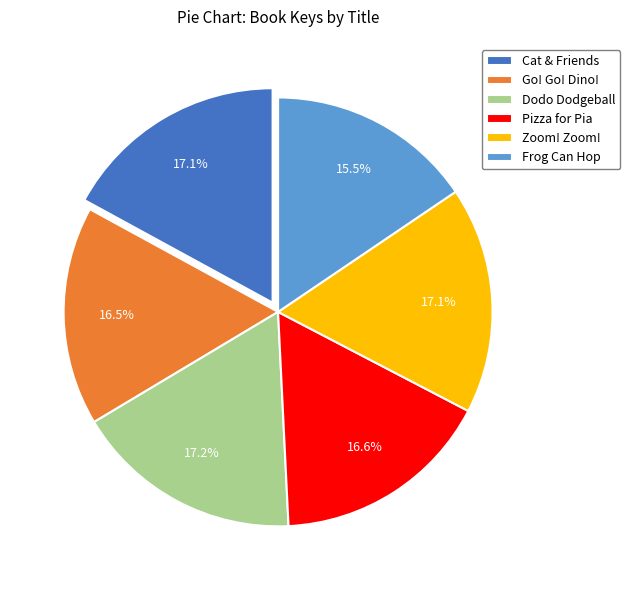

How much of the chart is everything except Frog Can Hop?

84.5%